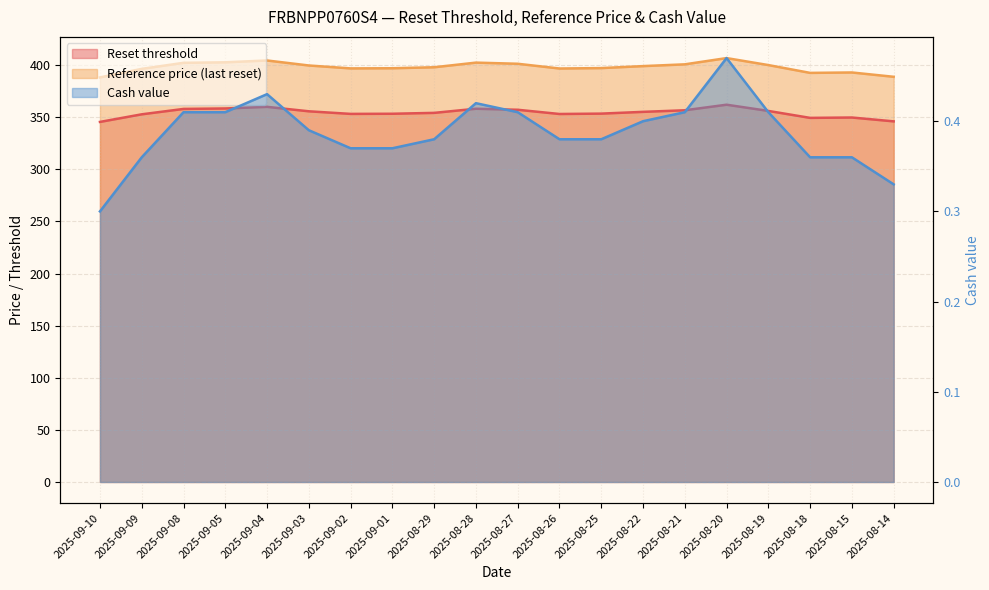

True or false: Reset threshold and Reference price (last reset) cross at least once.

False